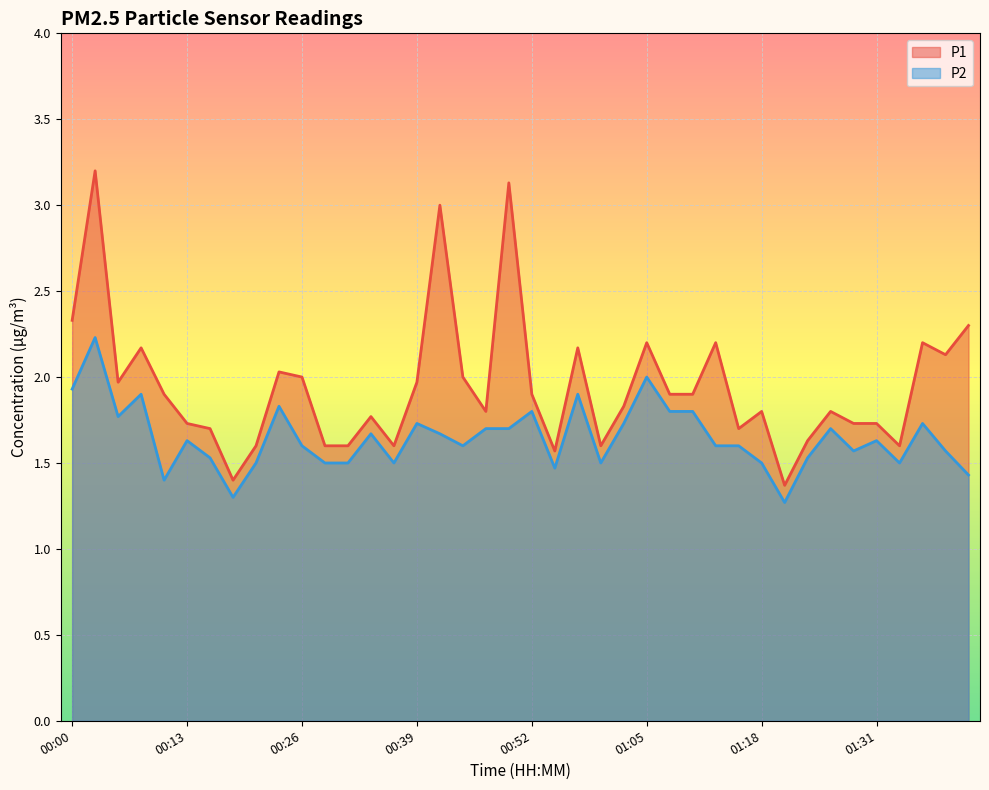

Reading left to right, list all the values displayed in this chart.

P1: 2.3	3.2	2.0	2.2	1.9	1.7	1.7	1.4	1.6	2.0	2.0	1.6	1.6	1.8	1.6	2.0	3.0	2.0	1.8	3.1	1.9	1.6	2.2	1.6	1.8	2.2	1.9	1.9	2.2	1.7	1.8	1.4	1.6	1.8	1.7	1.7	1.6	2.2	2.1	2.3
P2: 1.9	2.2	1.8	1.9	1.4	1.6	1.5	1.3	1.5	1.8	1.6	1.5	1.5	1.7	1.5	1.7	1.7	1.6	1.7	1.7	1.8	1.5	1.9	1.5	1.7	2.0	1.8	1.8	1.6	1.6	1.5	1.3	1.5	1.7	1.6	1.6	1.5	1.7	1.6	1.4